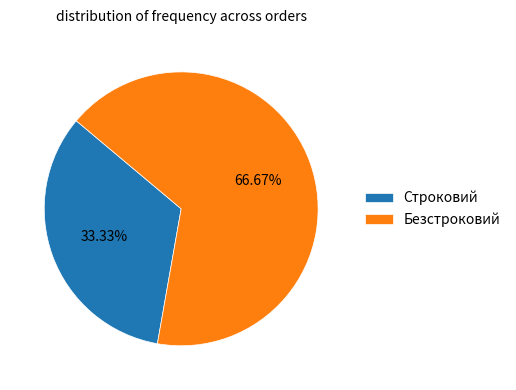

What is the smallest slice in the pie chart?

Строковий